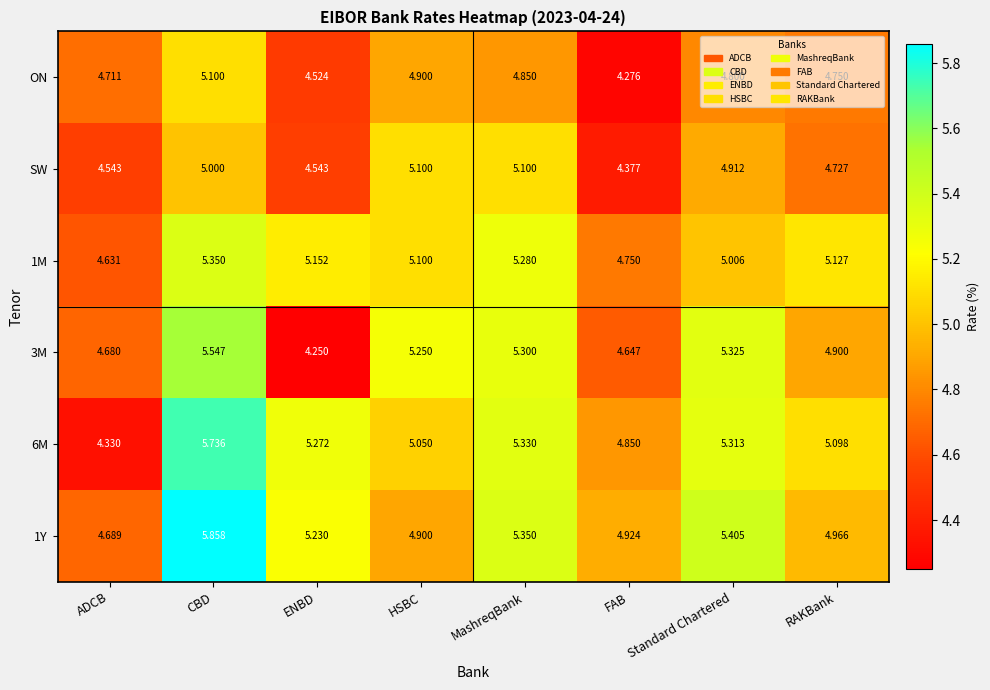

List the labels in order of ON value, largest first.

CBD, HSBC, MashreqBank, Standard Chartered, RAKBank, ADCB, ENBD, FAB